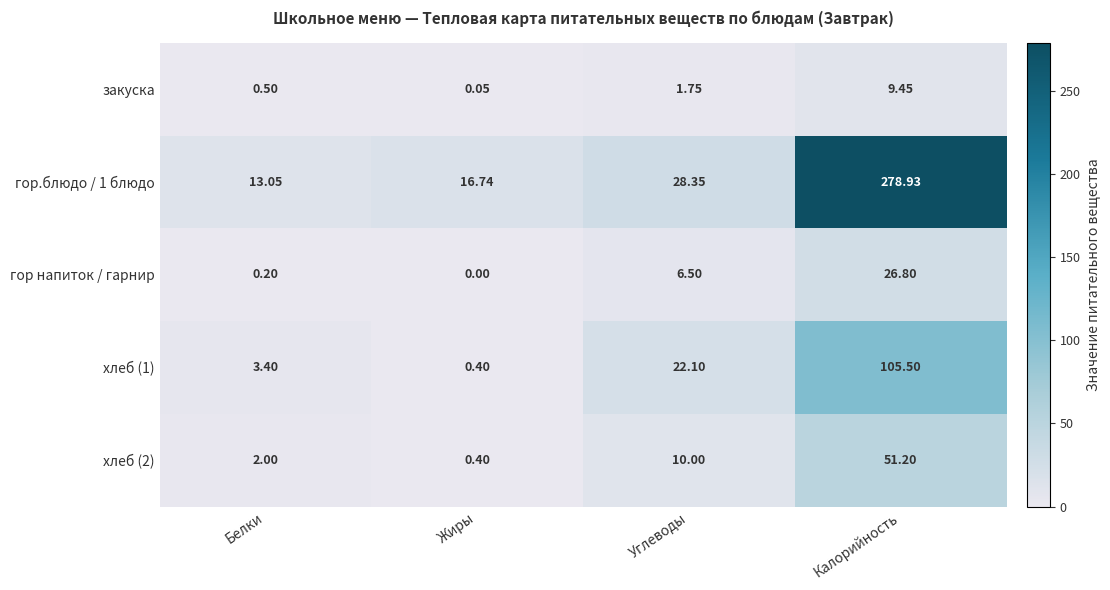

At which category is the sum across all series the highest?

Калорийность